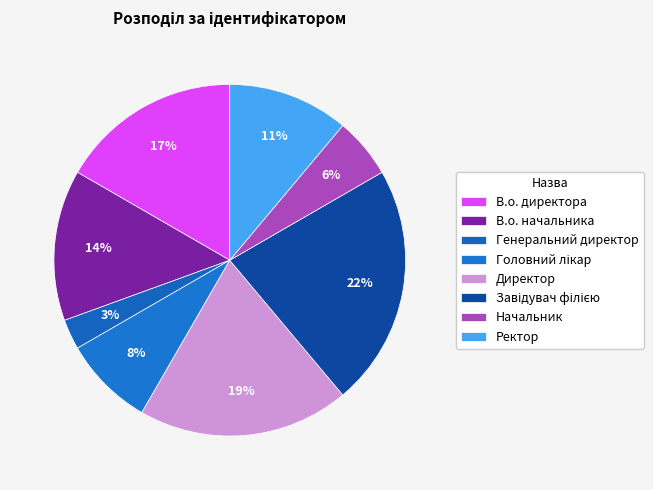

What percentage is the Начальник slice, to the nearest percent?

6%